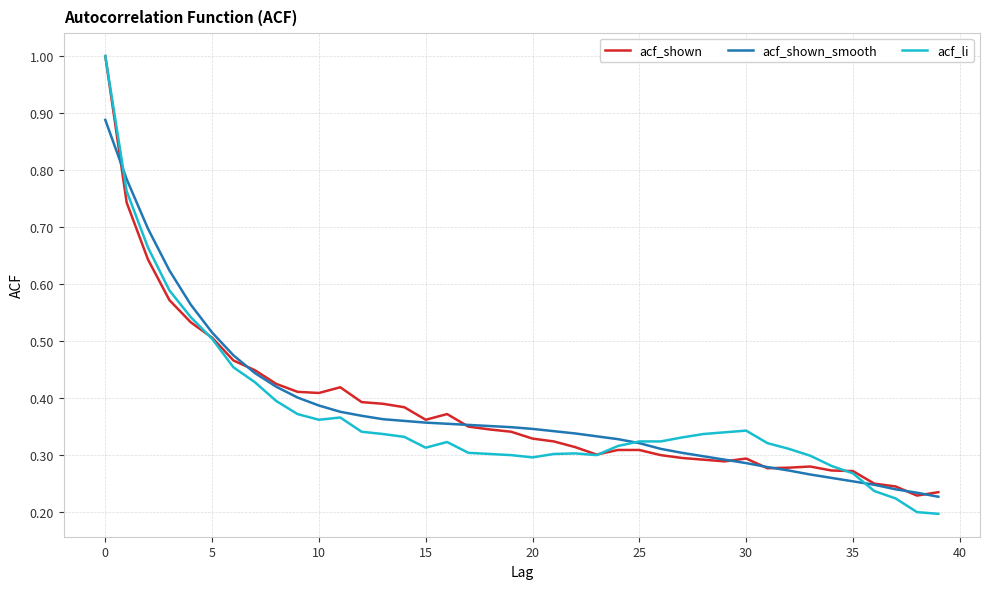

What are all the series names shown in the legend?

acf_shown, acf_shown_smooth, acf_li